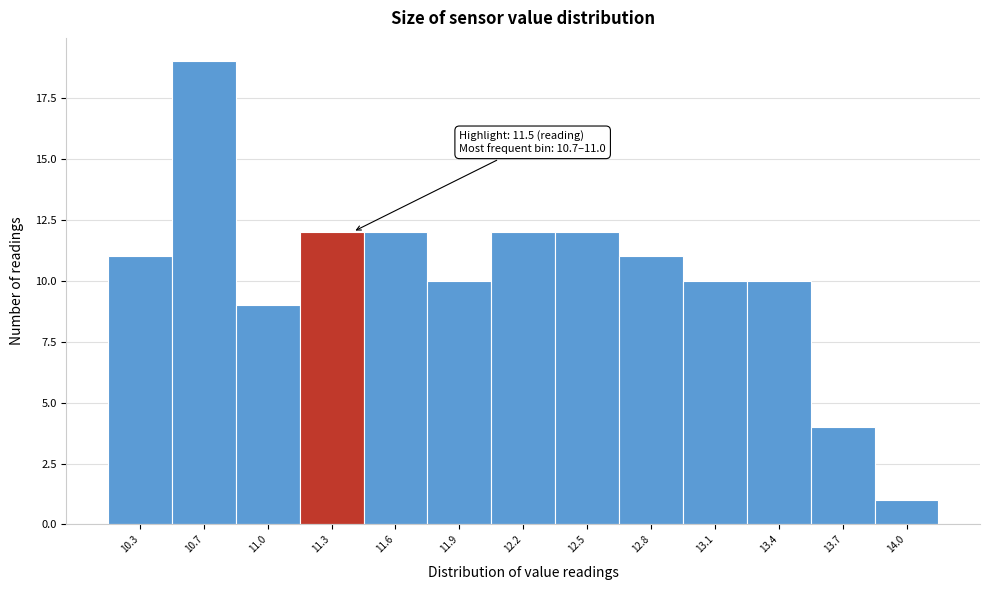

Reading left to right, list all the values displayed in this chart.

11	19	9	12	12	10	12	12	11	10	10	4	1